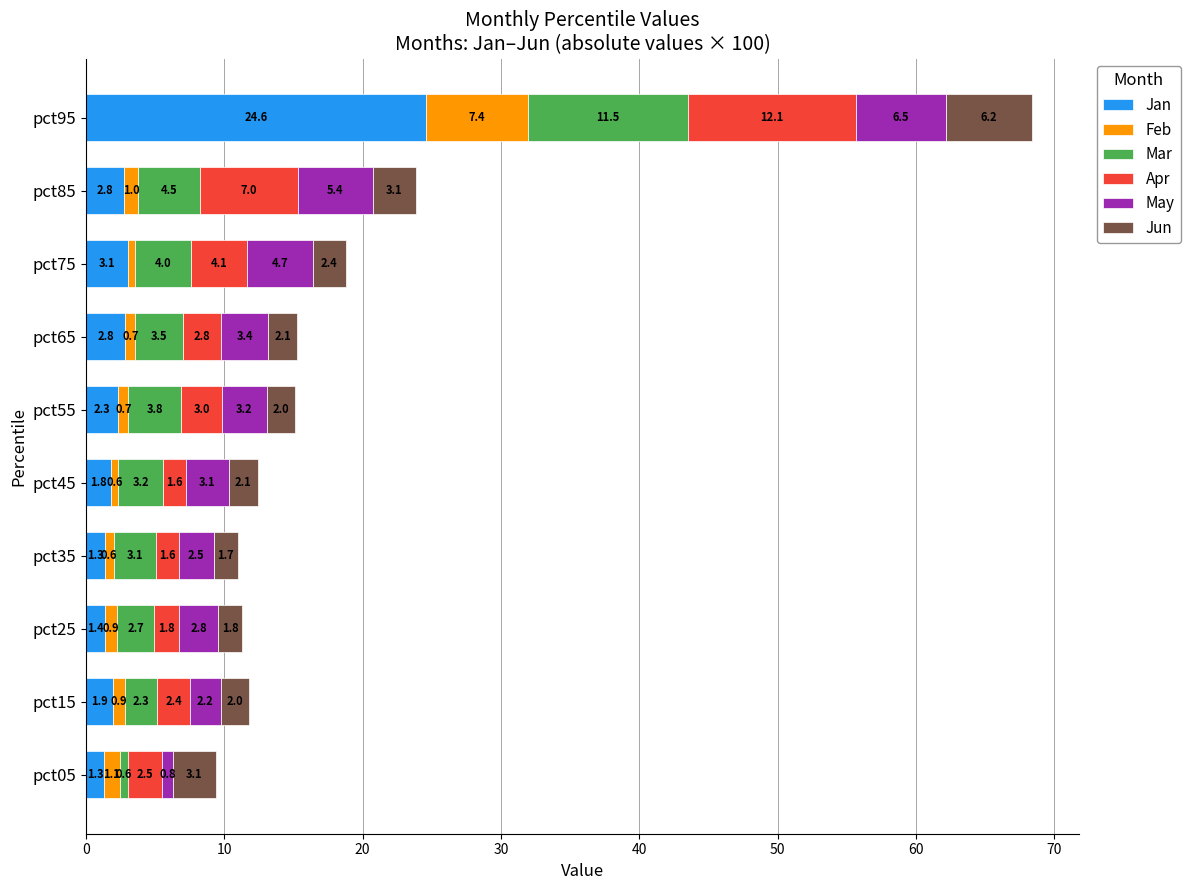

Read the Jan value at pct65.

2.8